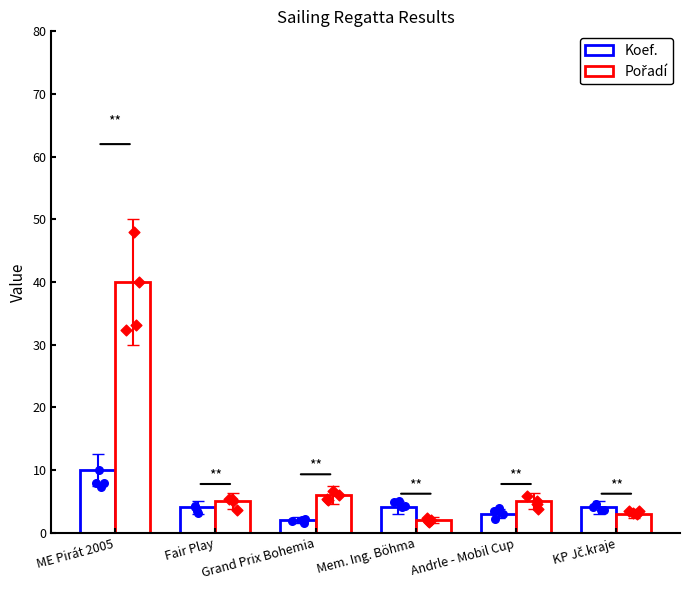

What is the total value across all series at KP Jč.kraje?

7